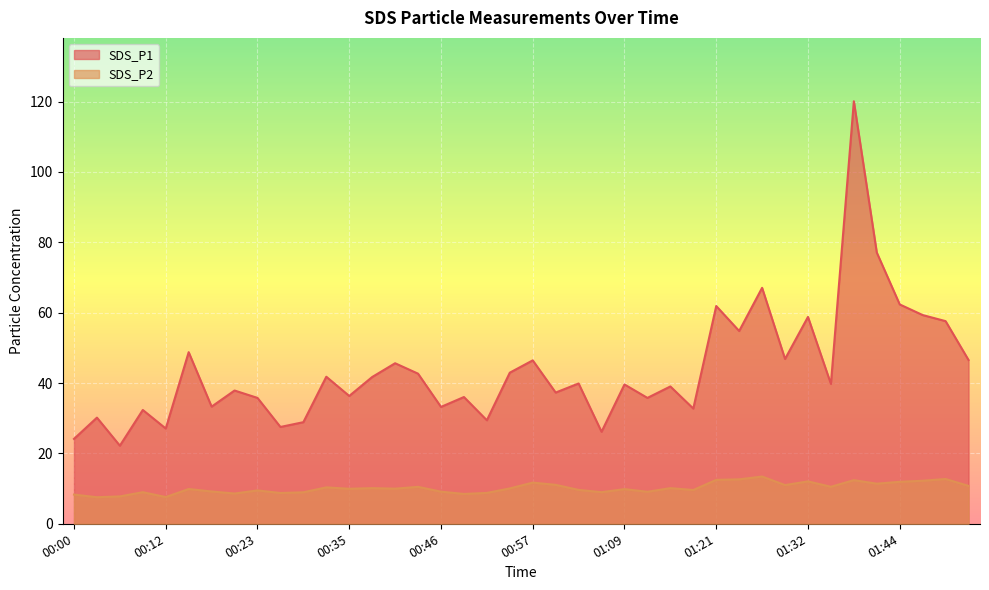

Where is the first local minimum for SDS_P2?

00:03